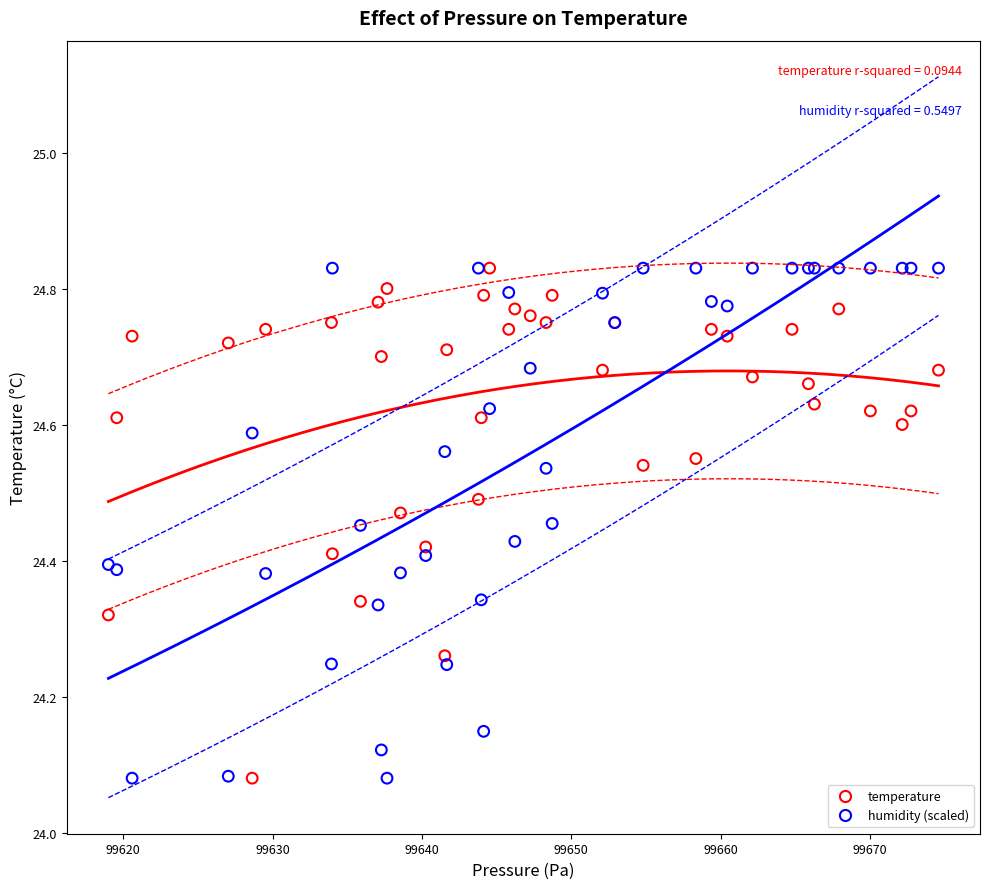

What is the X range (max minus min) for the scatter plot?

55.6